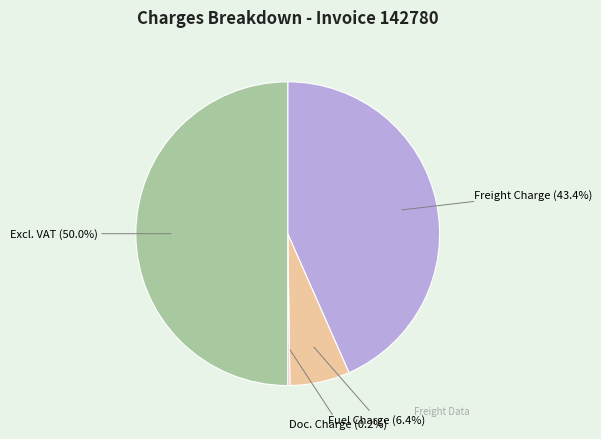

Does Freight Charge (43.4%) represent more than half of the total?

No